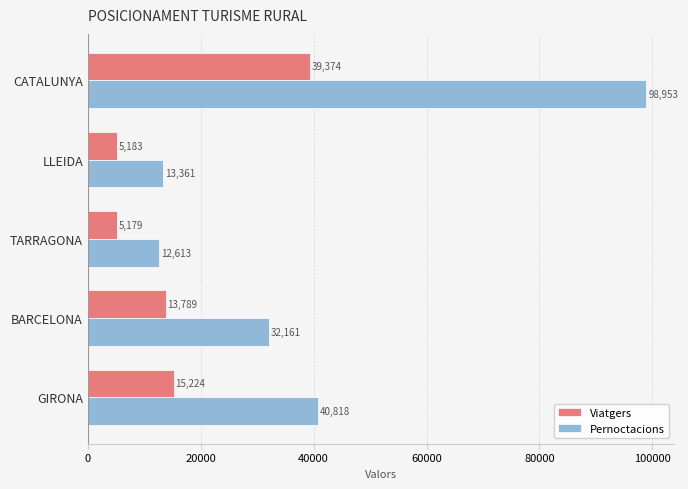

True or false: Viatgers has a value of 18845 at BARCELONA.

False